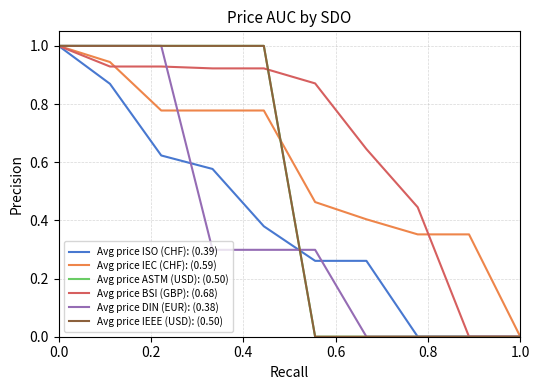

What is the average value of the Avg price IEC (CHF): (0.59) series?

0.6